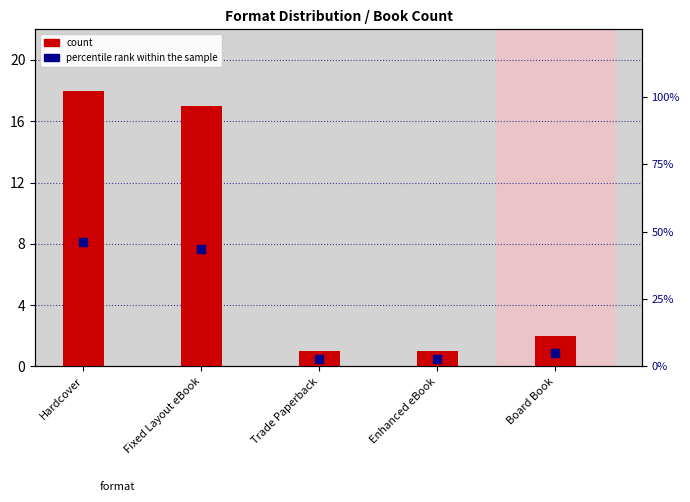

Which series reaches the minimum Y coordinate?

count